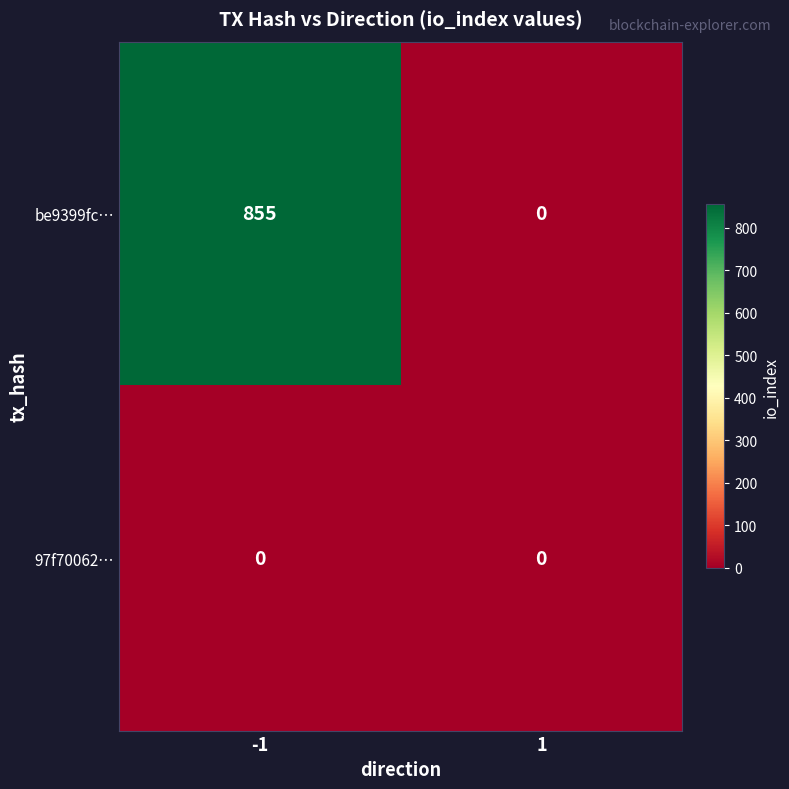

What is the total value across all series at -1?

855